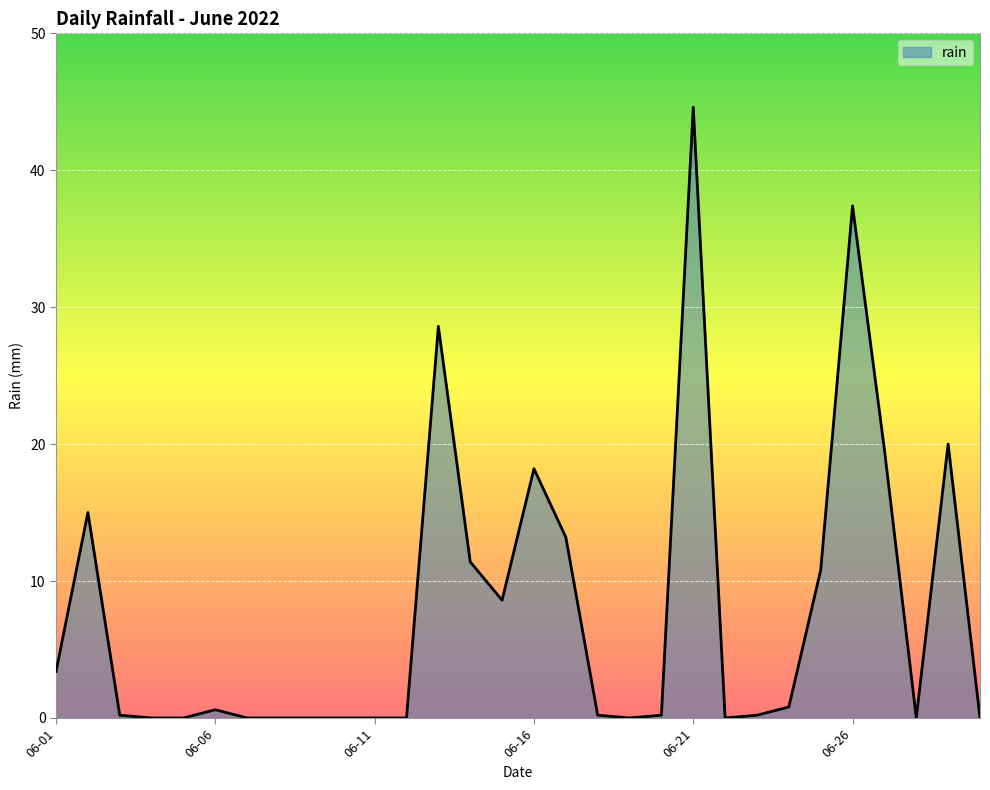

What is the maximum value shown in the chart?

44.6